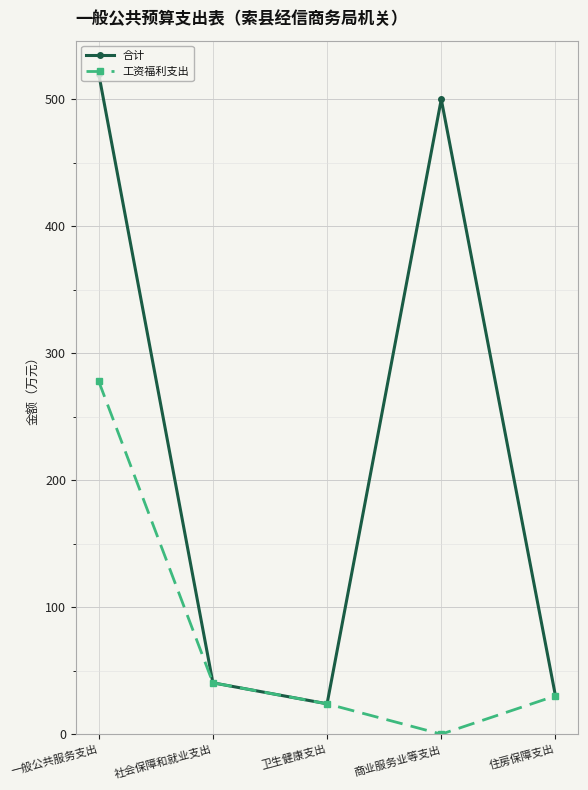

What are all the series names shown in the legend?

合计, 工资福利支出